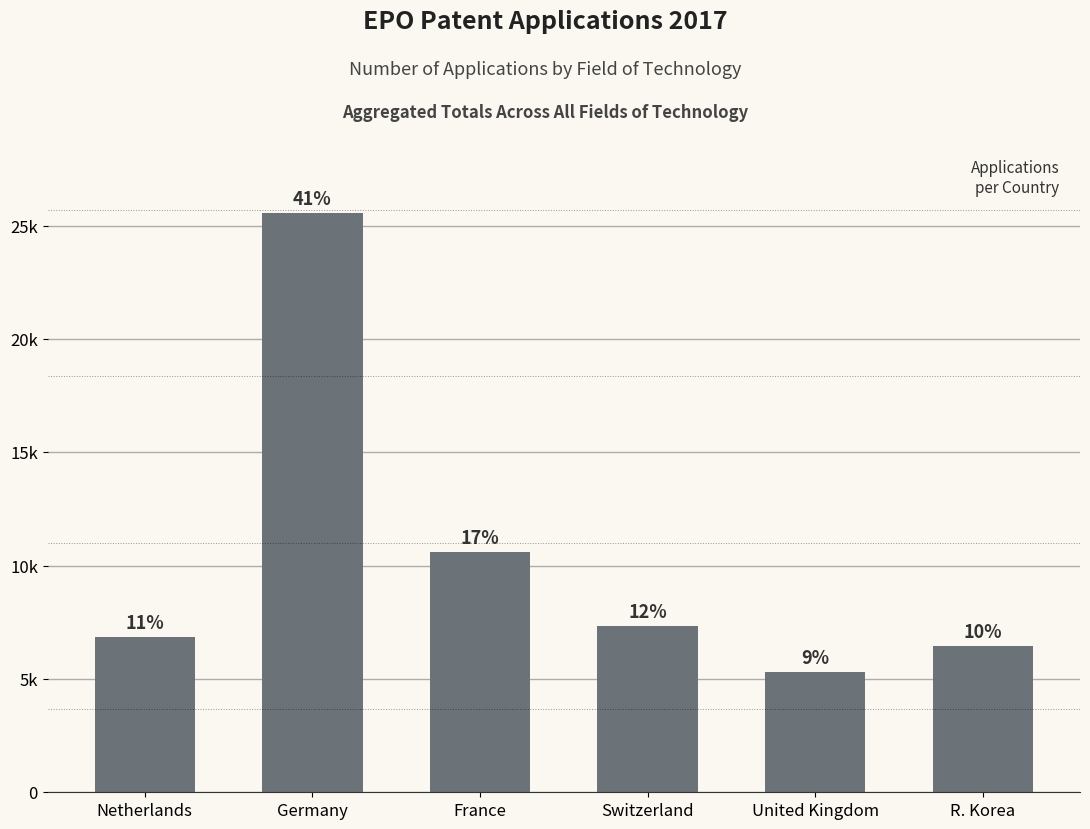

Does the chart contain any negative values?

No